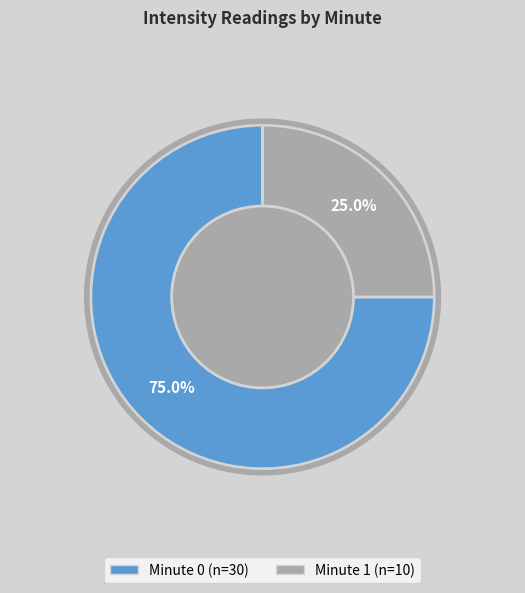

Is there any slice that represents more than half of the pie?

Yes